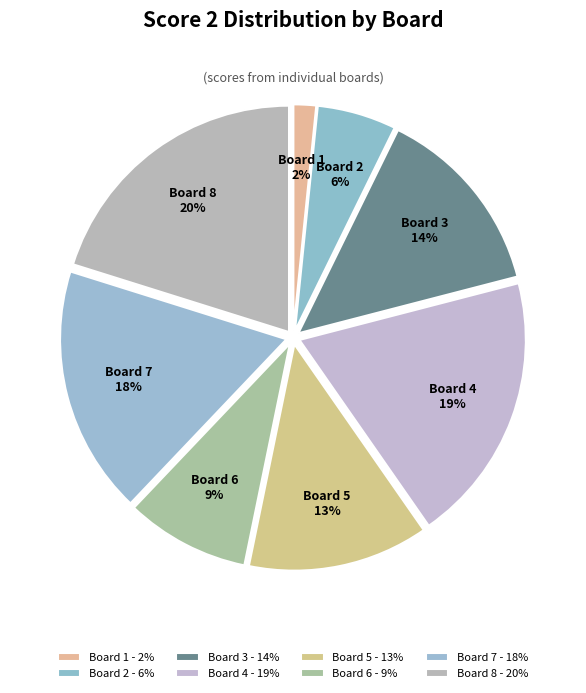

Rank the categories by value from highest to lowest.

Board 8, Board 4, Board 7, Board 3, Board 5, Board 6, Board 2, Board 1